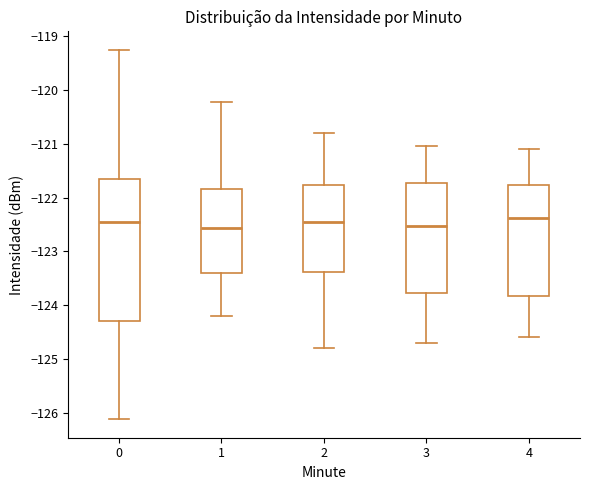

Reading left to right, read every box against the y-axis: the position of its median line, the range the box covers, and the ends of its whiskers. The values are not printed on the chart, so give them approximately, as read against the axis.

0: median -122.5, box -124.3 to -121.6, whiskers -126.1 to -119.3
1: median -122.6, box -123.4 to -121.8, whiskers -124.2 to -120.2
2: median -122.4, box -123.4 to -121.8, whiskers -124.8 to -120.8
3: median -122.5, box -123.8 to -121.7, whiskers -124.7 to -121.0
4: median -122.4, box -123.8 to -121.8, whiskers -124.6 to -121.1